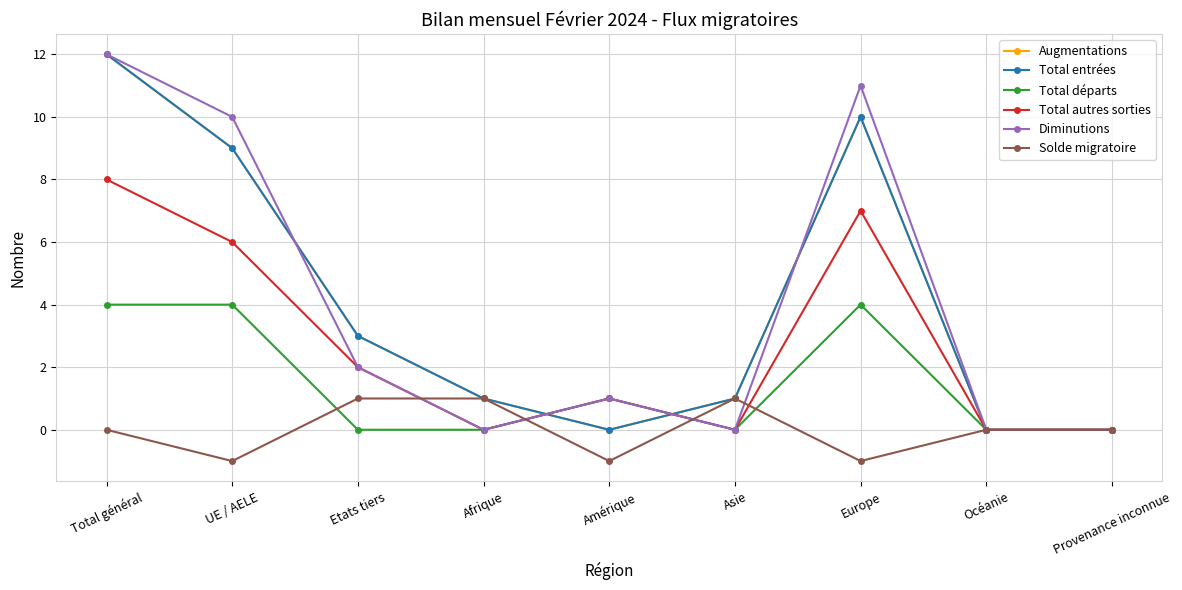

Which series has the widest spread of values?

Augmentations